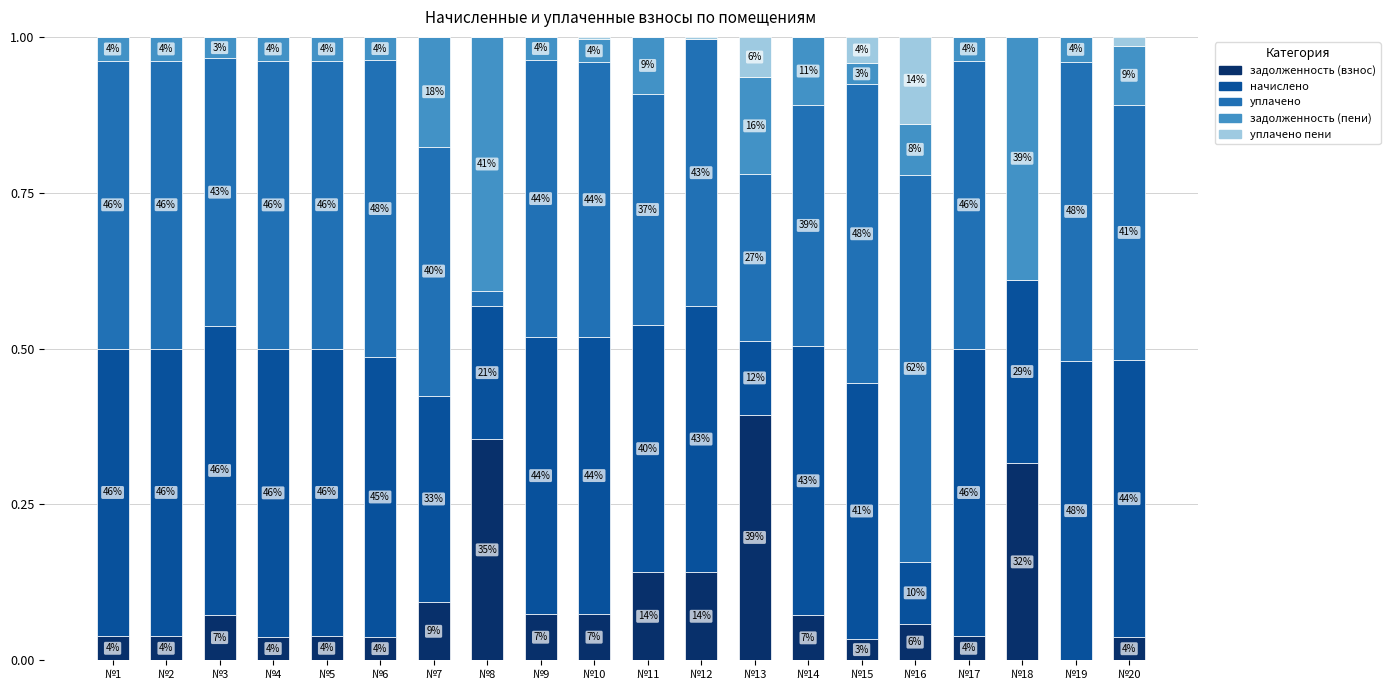

The value of уплачено пени at №5 is 0.0. True or false?

True